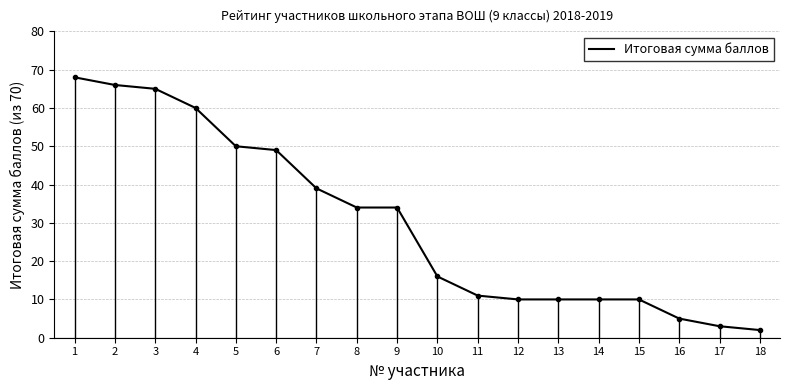

Reading left to right, list all the values displayed in this chart.

1=68	2=66	3=65	4=60	5=50	6=49	7=39	8=34	9=34	10=16	11=11	12=10	13=10	14=10	15=10	16=5	17=3	18=2